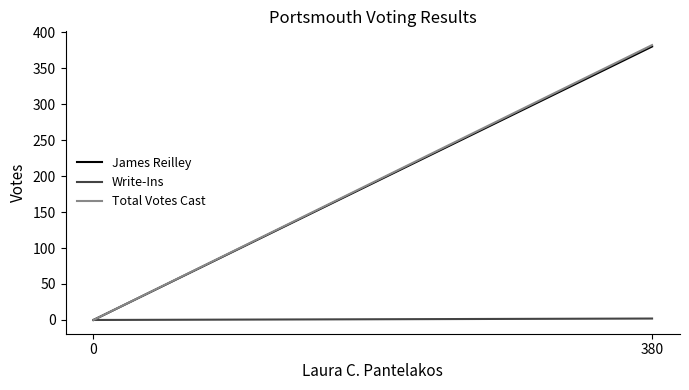

What is the total value across all series at 380?

764